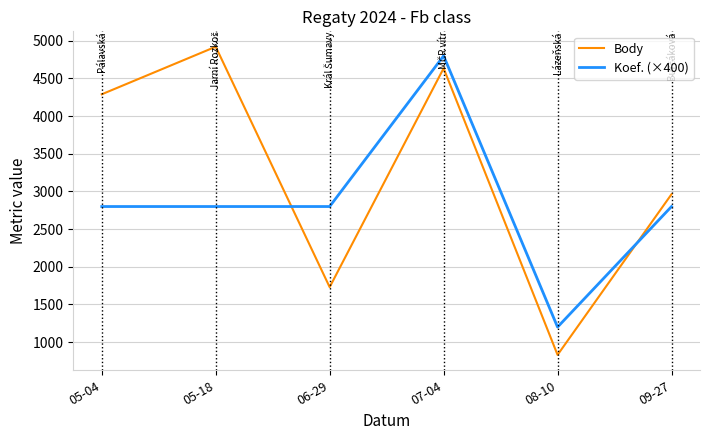

Which series changed the most between 06-29 and 08-10?

Koef. (×400)